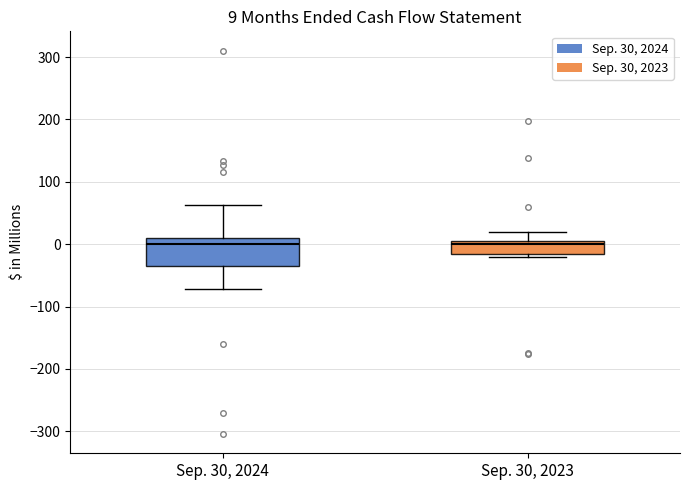

Comparing the boxes themselves (not the whiskers), which one is the tallest?

Sep. 30, 2024